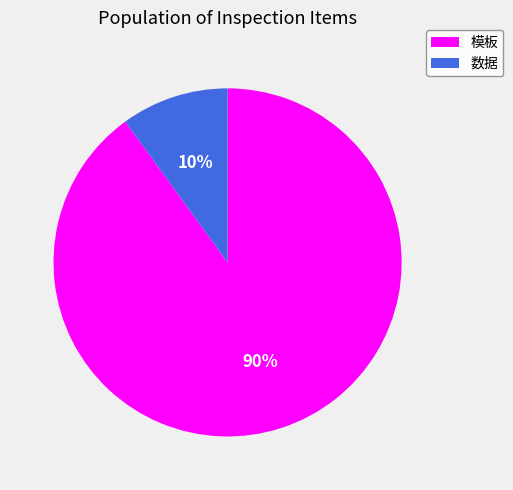

Rank the categories by value from highest to lowest.

模板, 数据